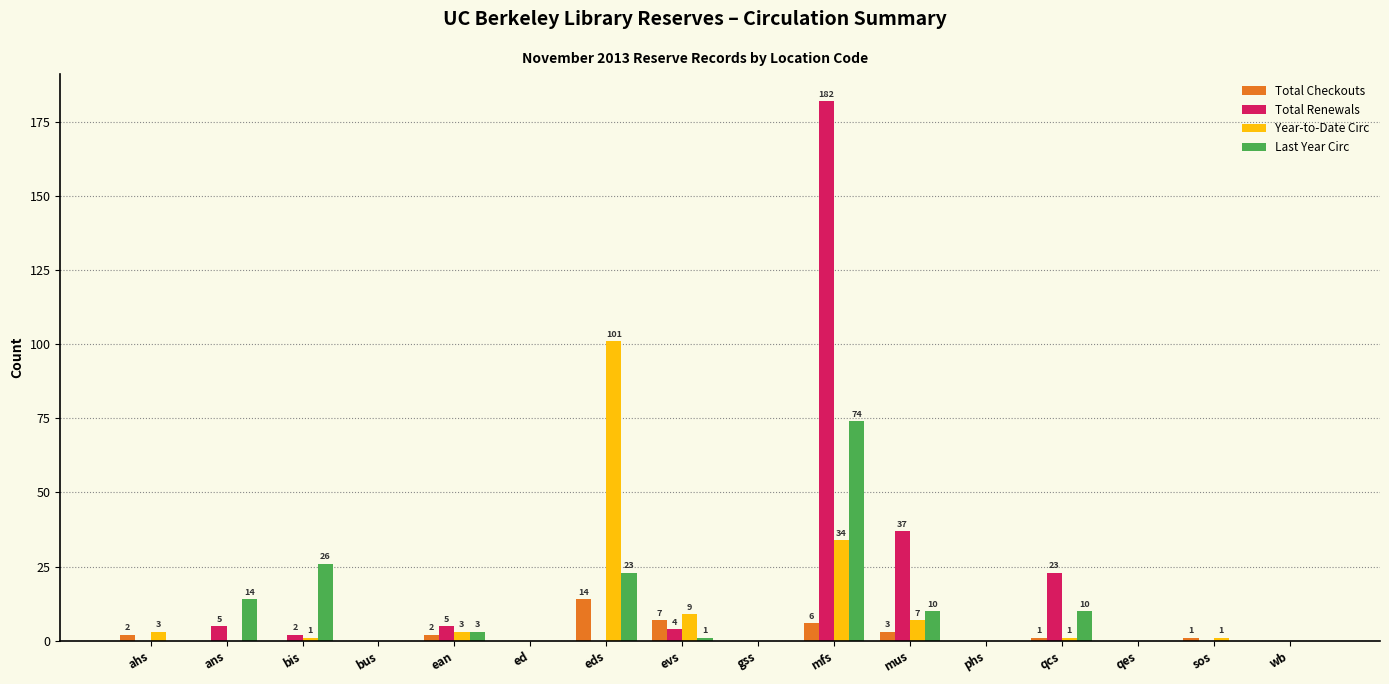

Reading left to right, what are all the values shown in this chart?

Total Checkouts: 2	0	0	0	2	0	14	7	0	6	3	0	1	0	1	0
Total Renewals: 0	5	2	0	5	0	0	4	0	182	37	0	23	0	0	0
Year-to-Date Circ: 3	0	1	0	3	0	101	9	0	34	7	0	1	0	1	0
Last Year Circ: 0	14	26	0	3	0	23	1	0	74	10	0	10	0	0	0